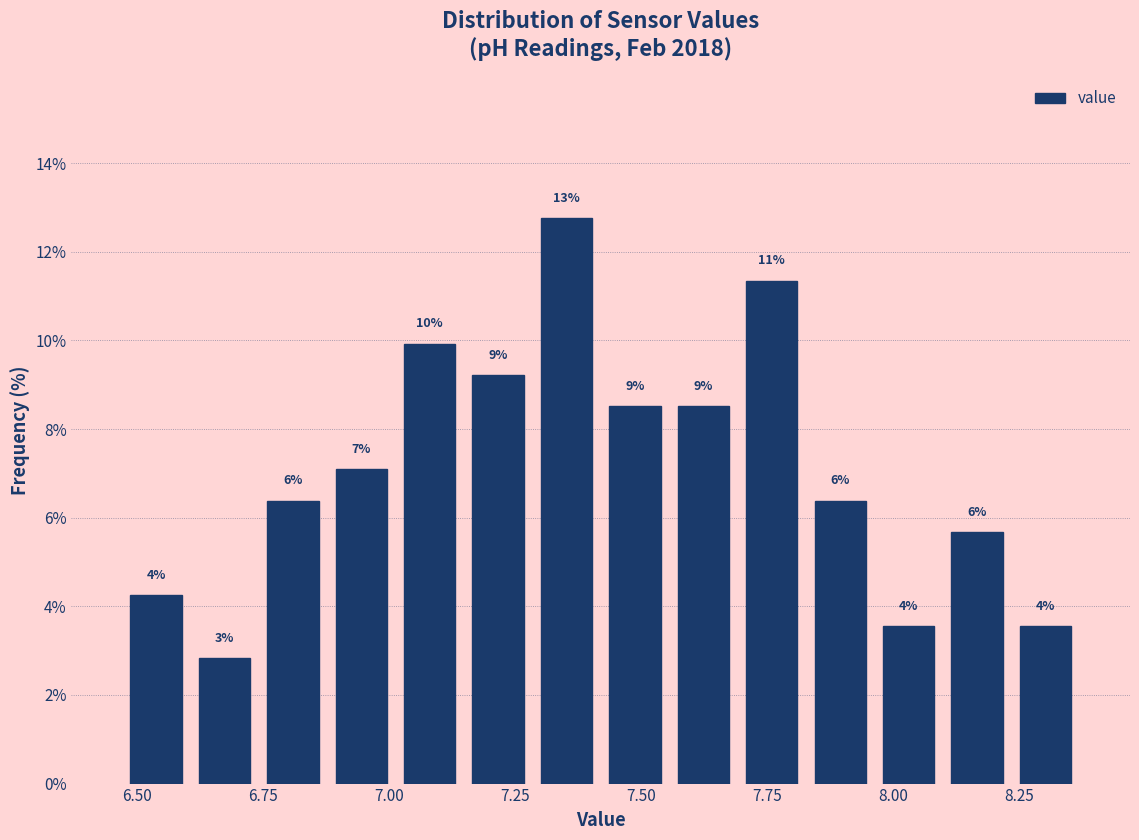

Read against the x-axis, roughly where is the centre of the tallest bar?

7.35